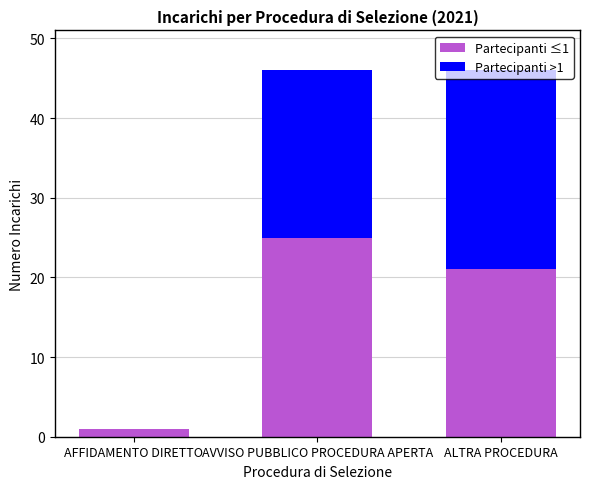

Which category has the highest value in the Partecipanti ≤1 series?

AVVISO PUBBLICO PROCEDURA APERTA